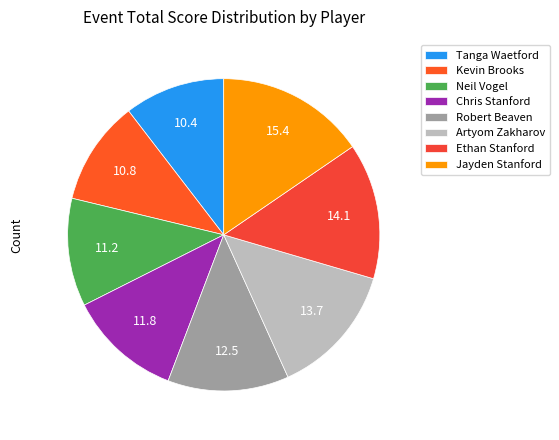

How many slices are in this pie chart?

8